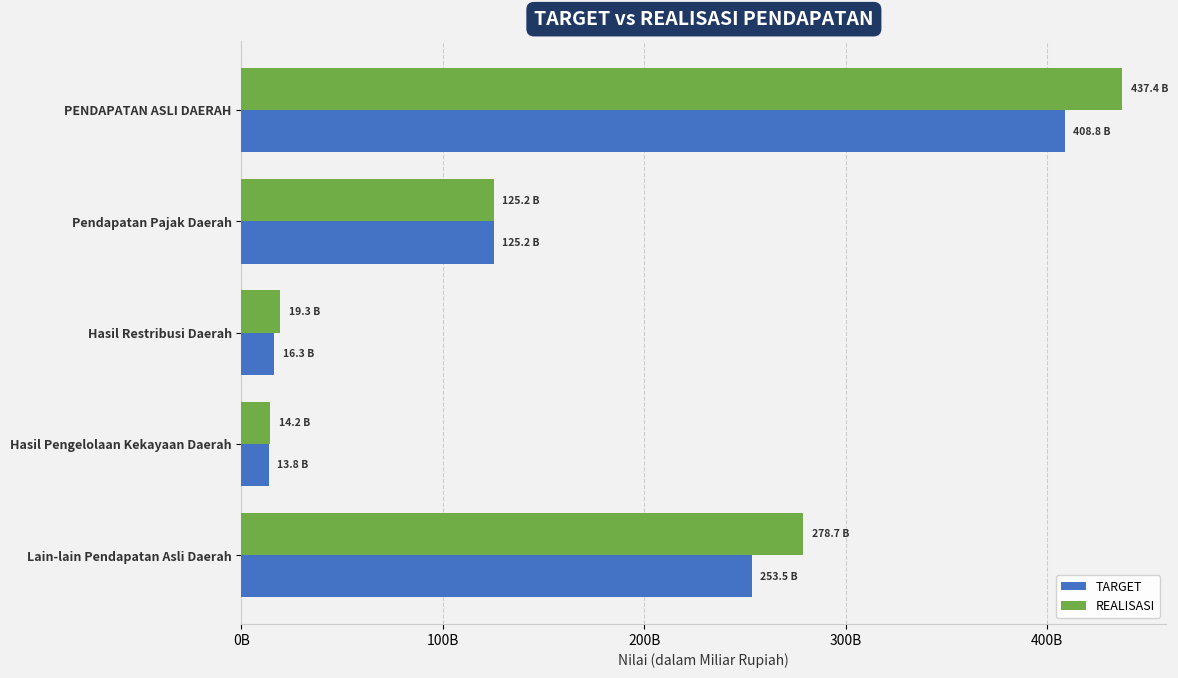

Reading left to right, extract all data points from this chart.

TARGET: 408838286000.0	125228000000.0	16344584000.0	13758000000.0	253507702000.0
REALISASI: 437357317114.6	125228966875.0	19254535298.0	14185195523.0	278688619418.6